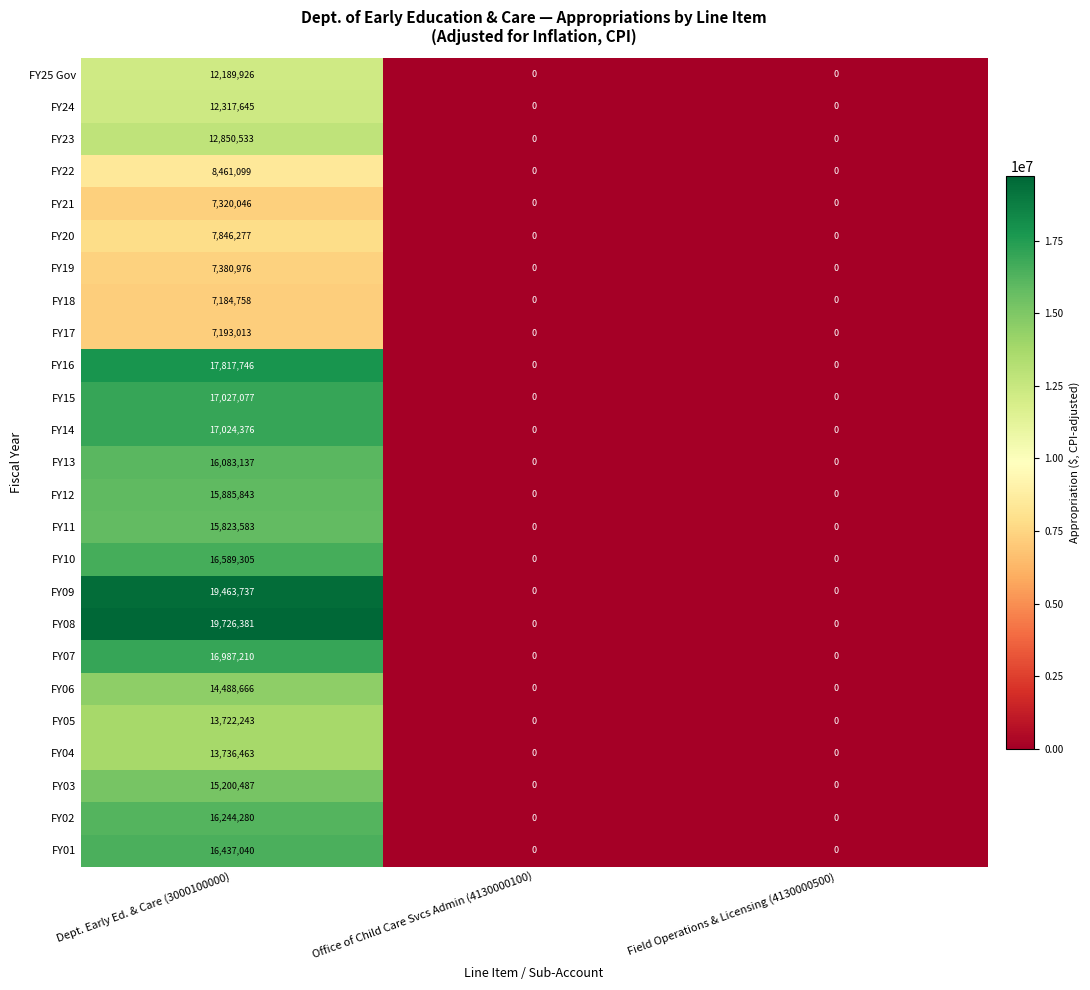

Count the number of data series in this chart.

25